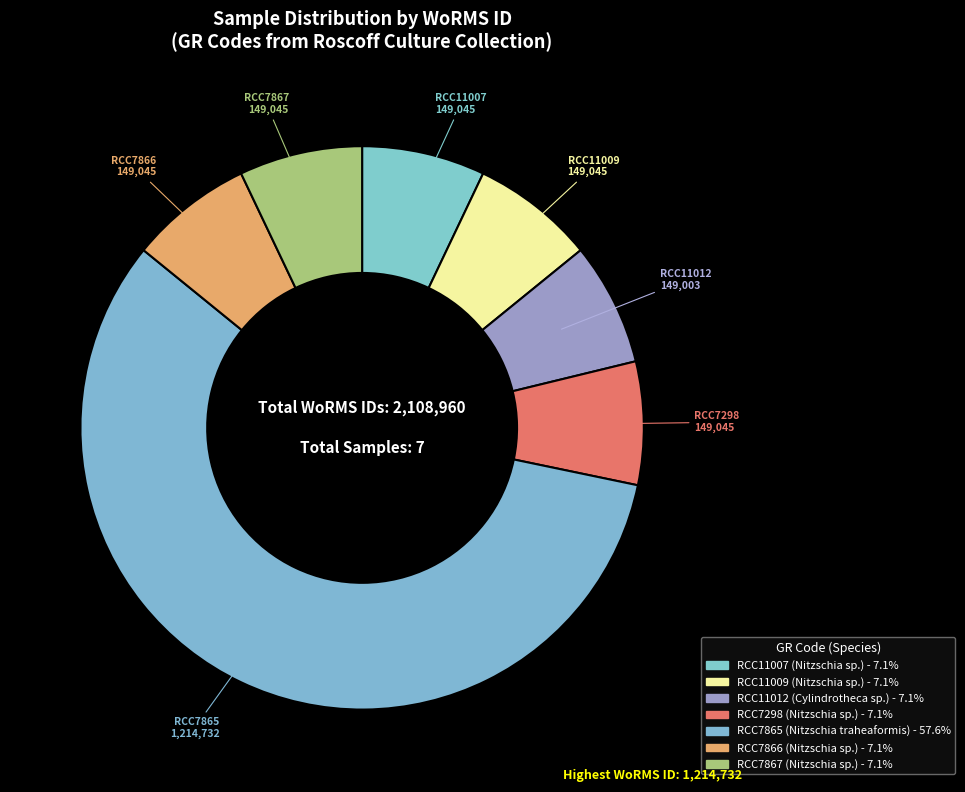

How many segments does this pie chart have?

7